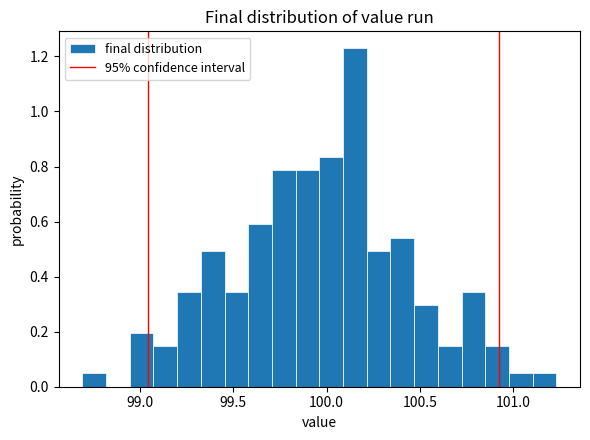

Read against the x-axis, roughly where is the centre of the tallest bar?

100.15